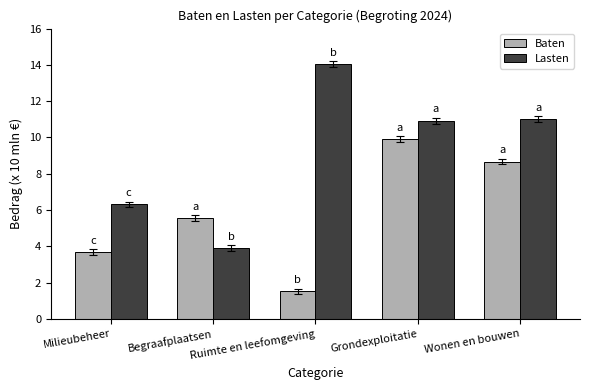

What is the average value of the Lasten series?

9.2